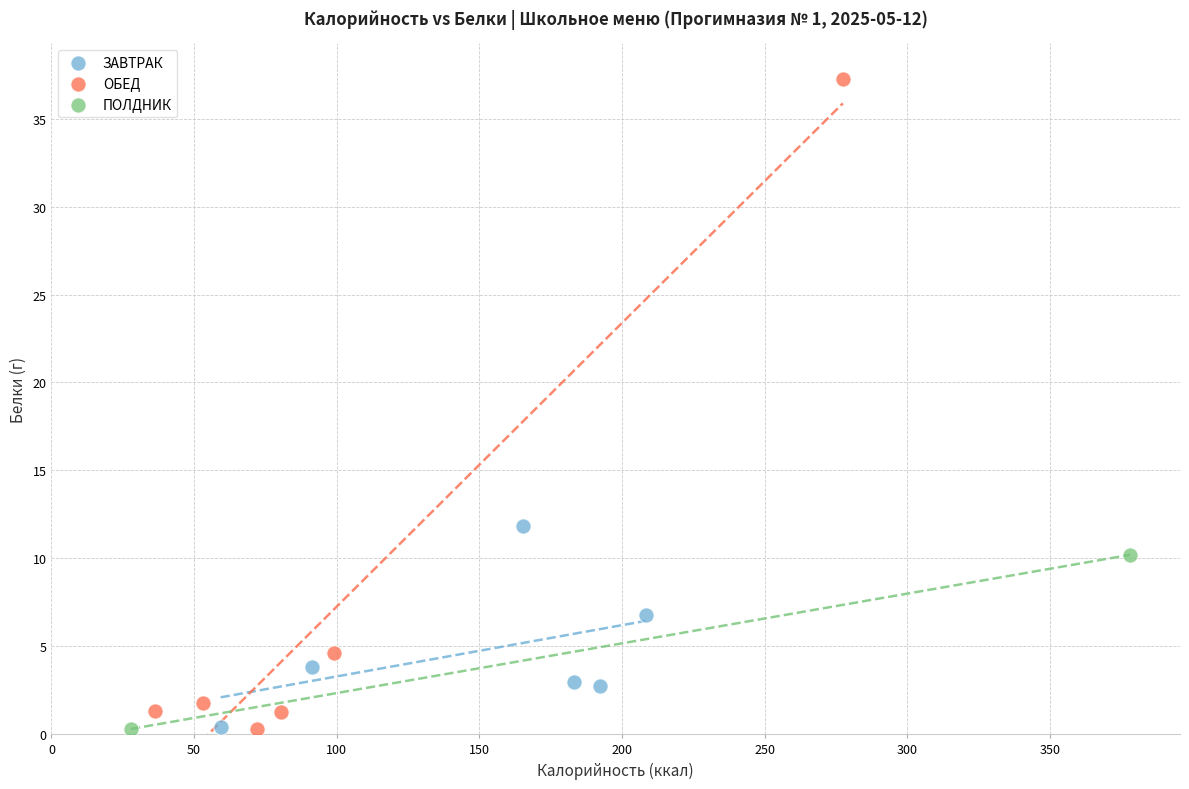

Which series has the widest spread of Y values?

ОБЕД